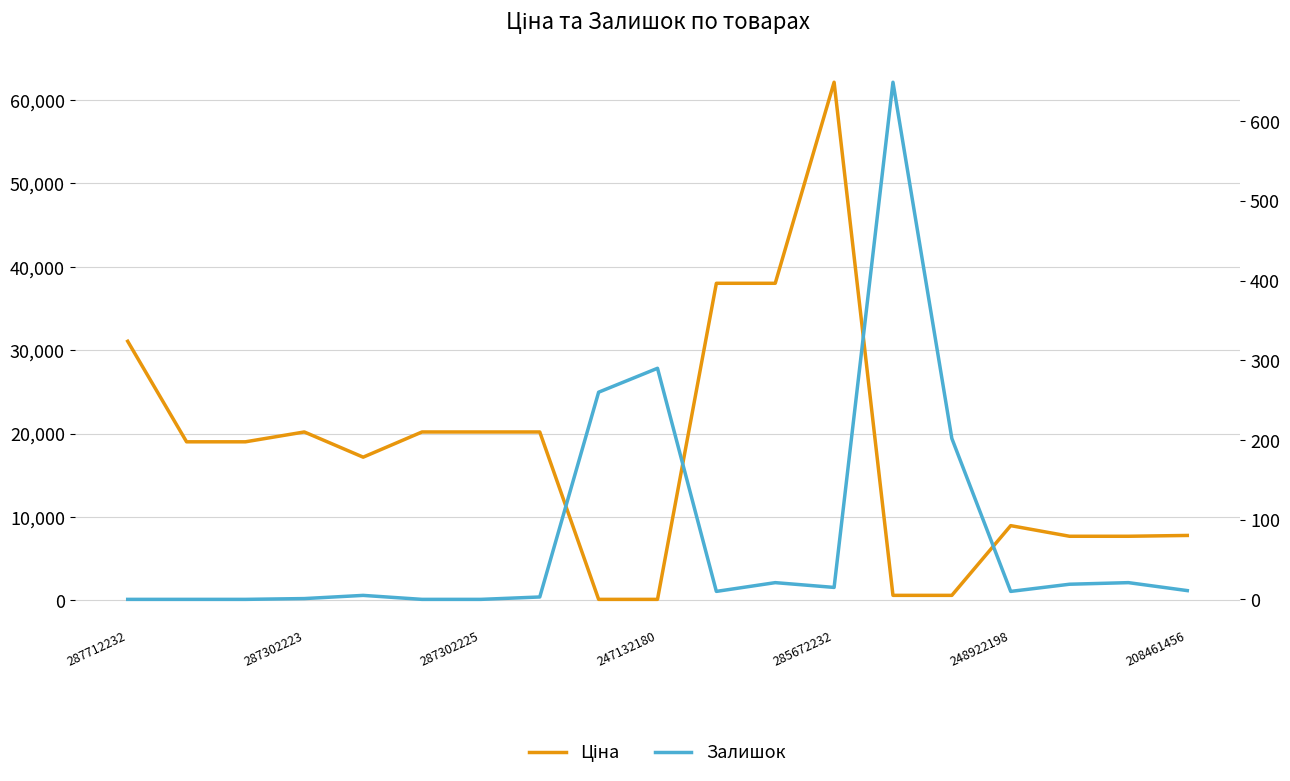

At which label is Ціна closest to 31116?

287712232